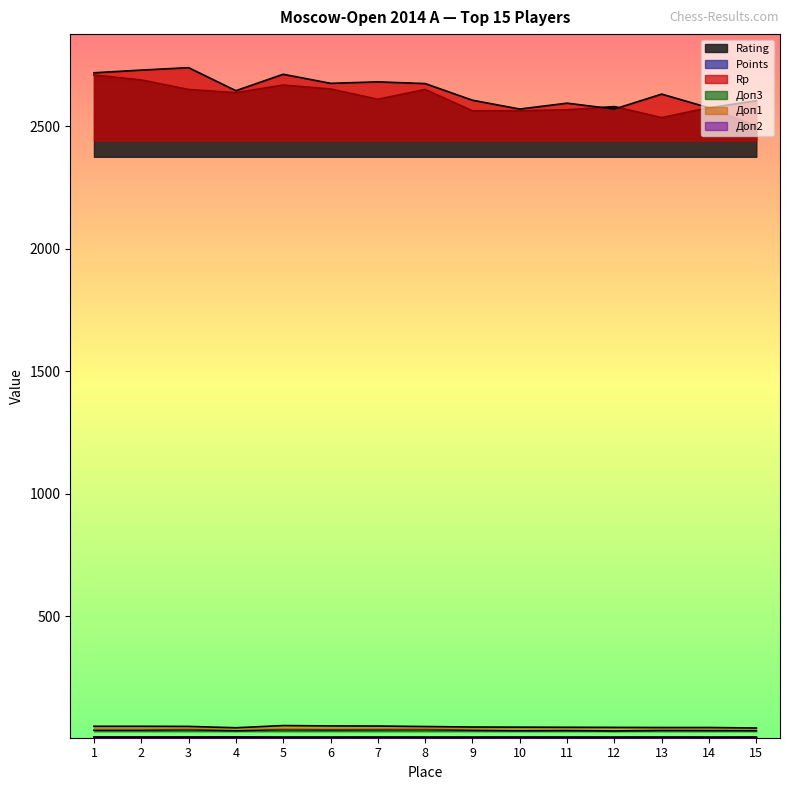

What is the difference between the highest and lowest values at 11?

2591.0